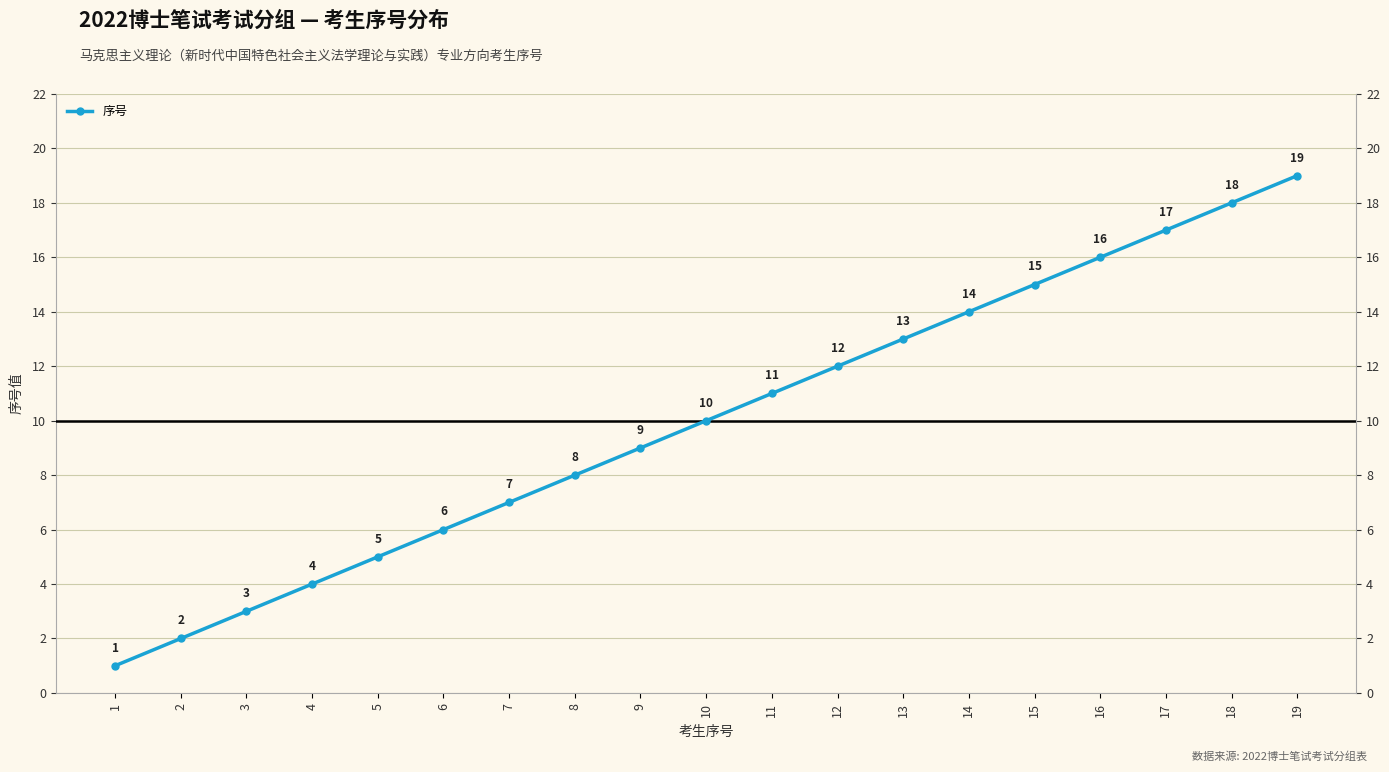

What is the change in value from 2 to 4?

+2